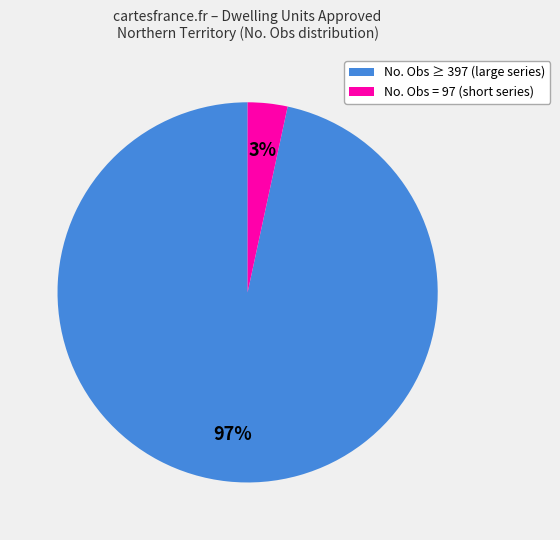

Does any single category account for the majority?

Yes